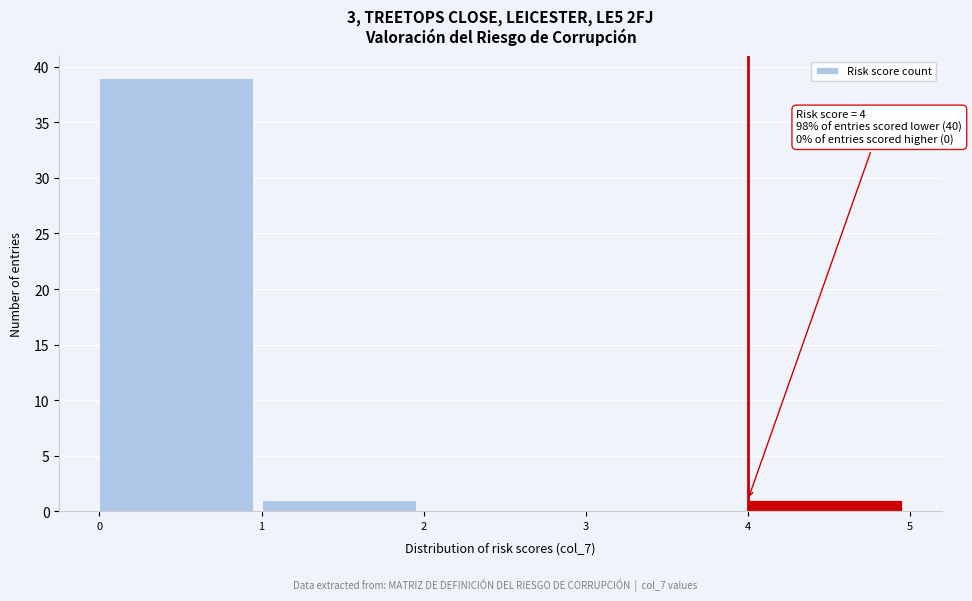

Which range on the x-axis has the tallest bar?

0 to 1